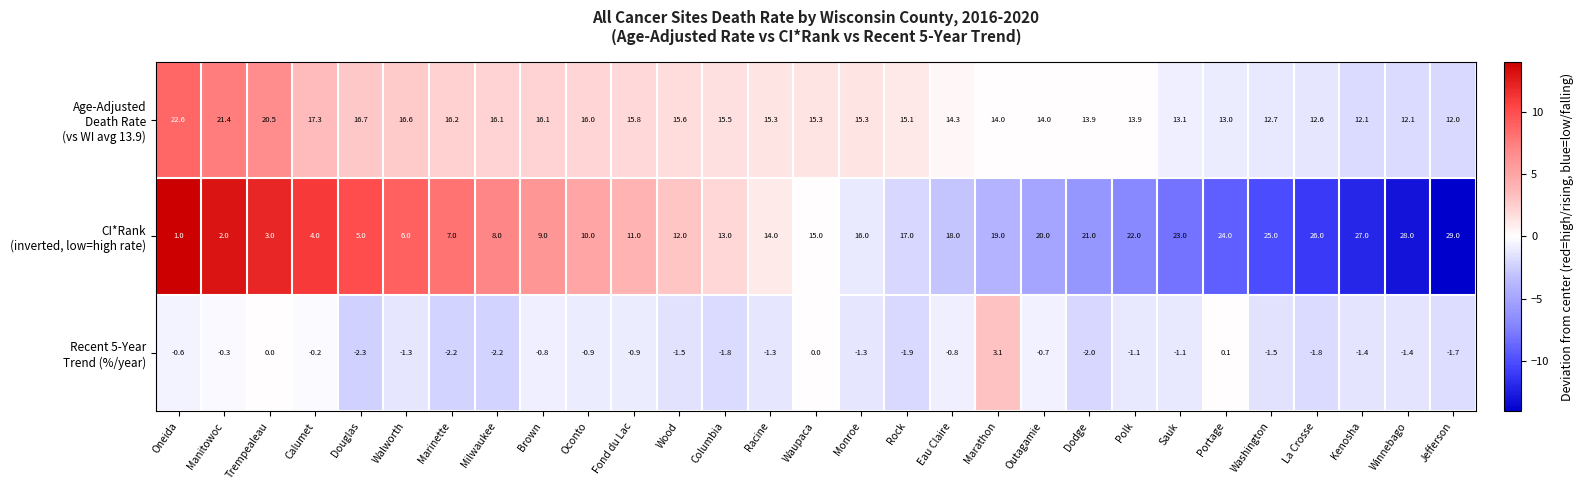

What is the maximum value shown in the chart?

29.0